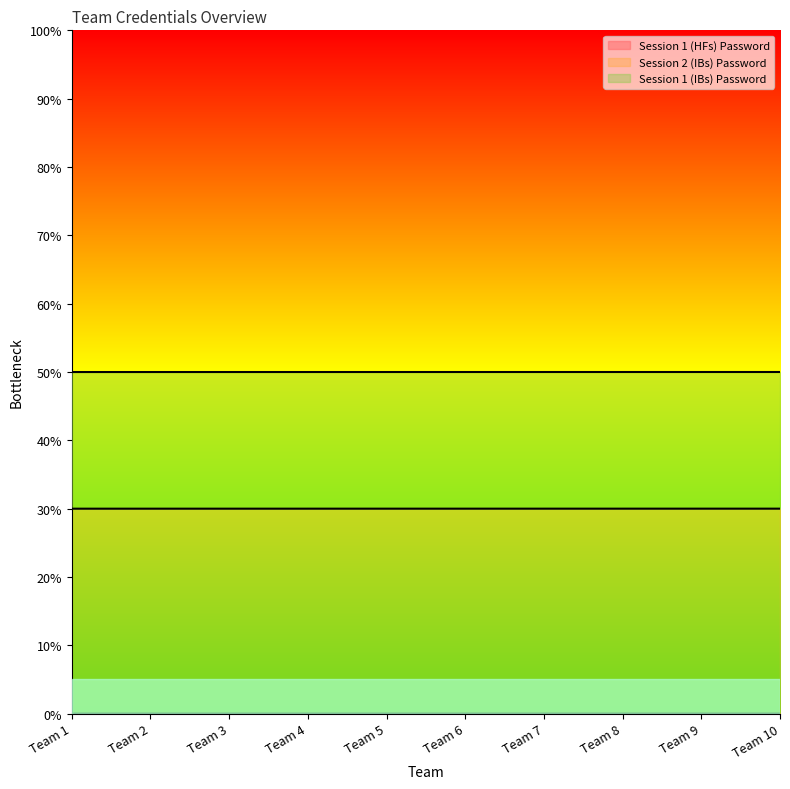

Which series has the largest total across all categories?

Session 1 (IBs) Password